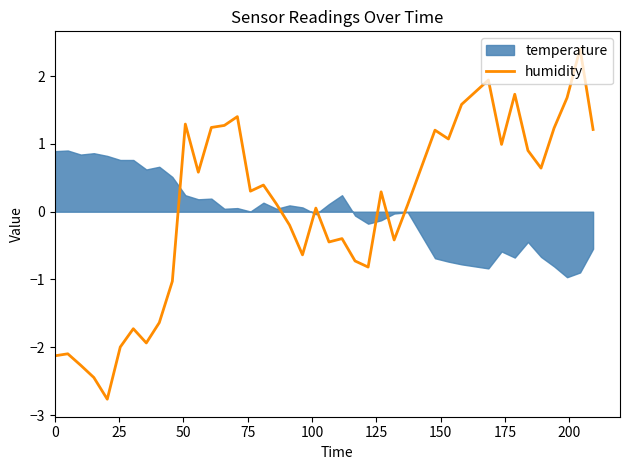

How many points are higher than both their immediate neighbors (excluding endpoints)?

12